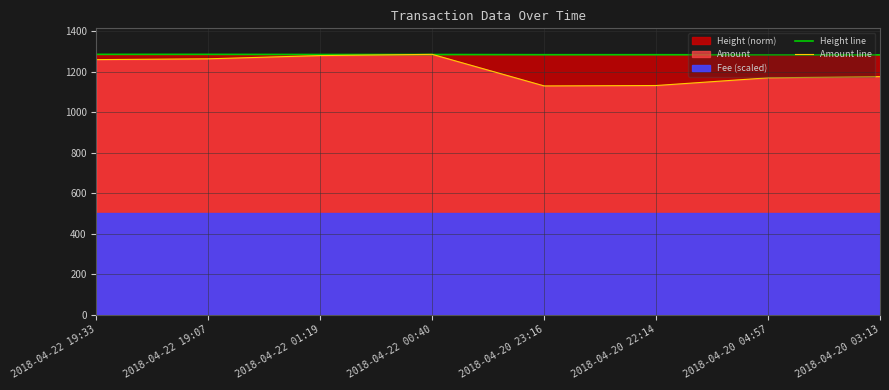

What is the total value across all series at 2018-04-20 22:14?

2416.2